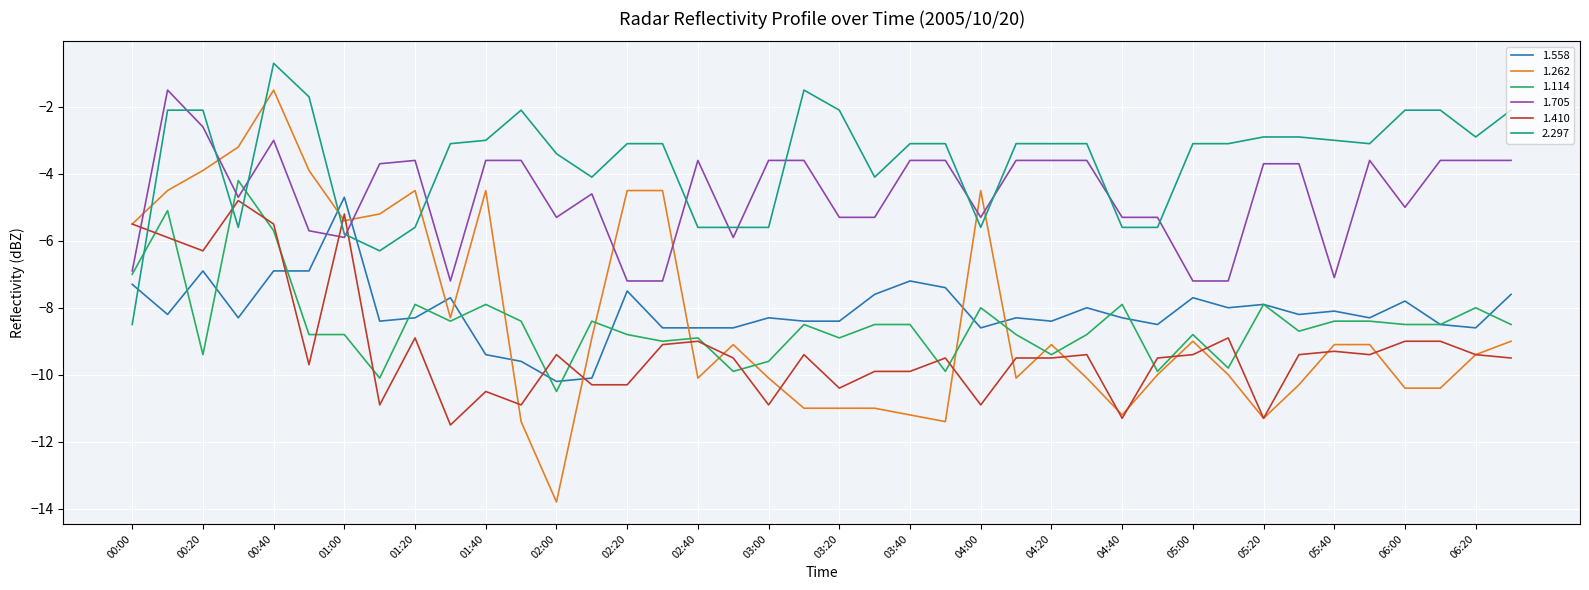

What is the maximum value shown in the chart?

-0.7